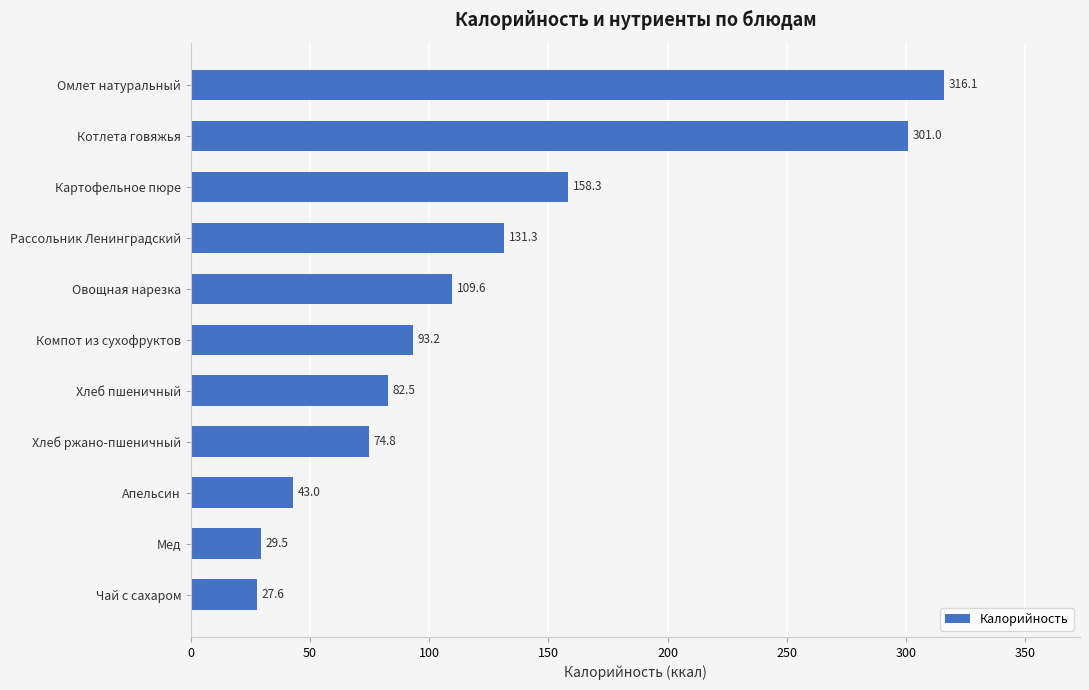

What is the average value?

124.3